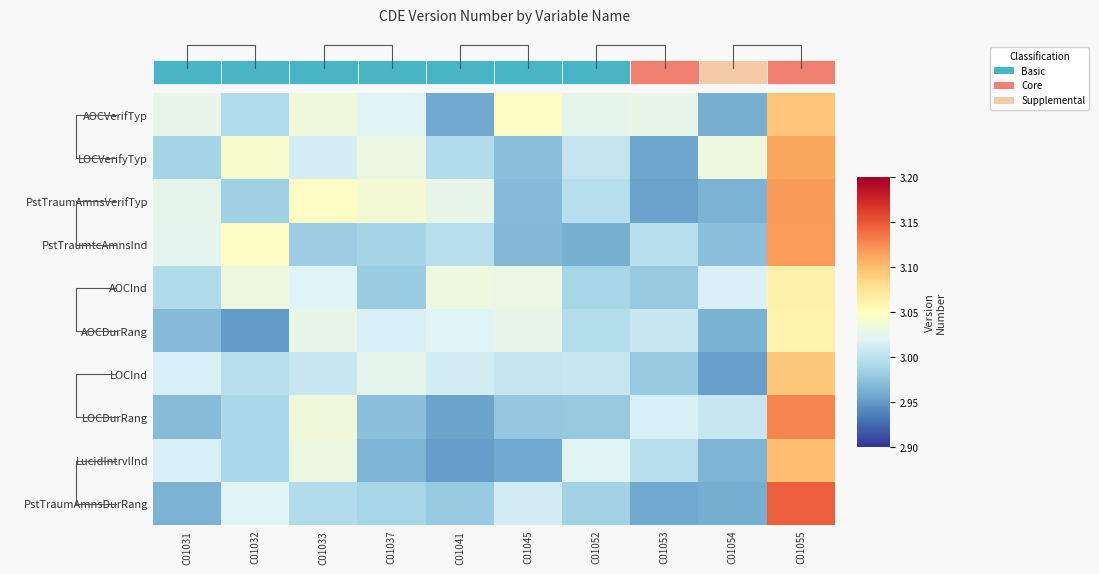

At which category does the chart reach its minimum across all series?

C01032